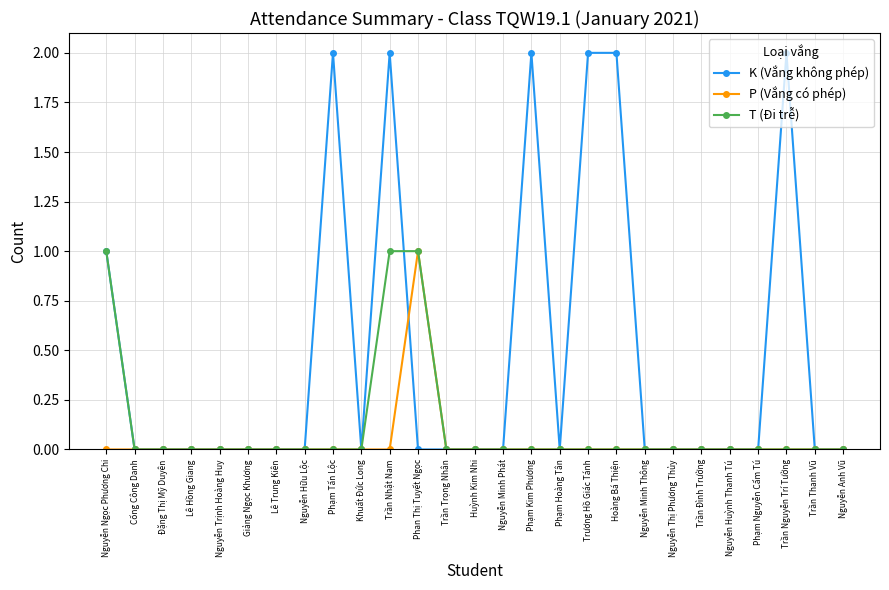

Which series has the widest spread of values?

K (Vắng không phép)